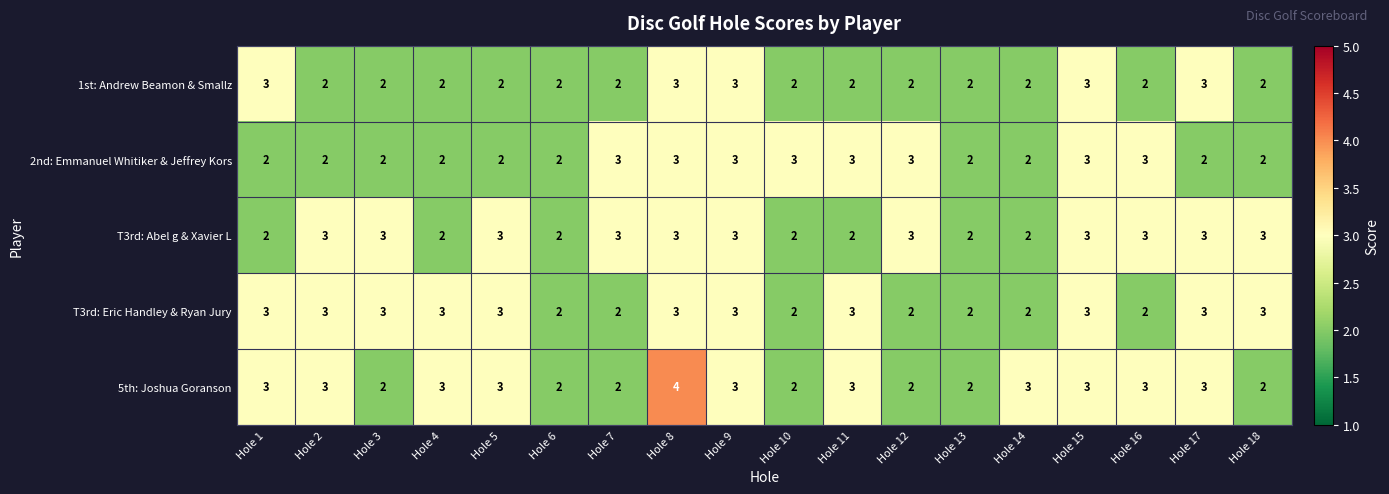

What is the minimum value shown in the chart?

2